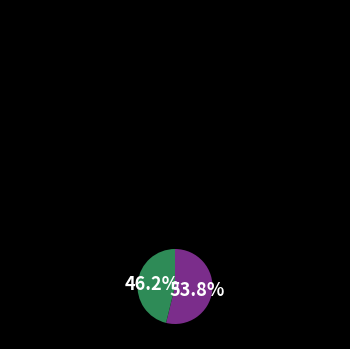

How many slices are in this pie chart?

2